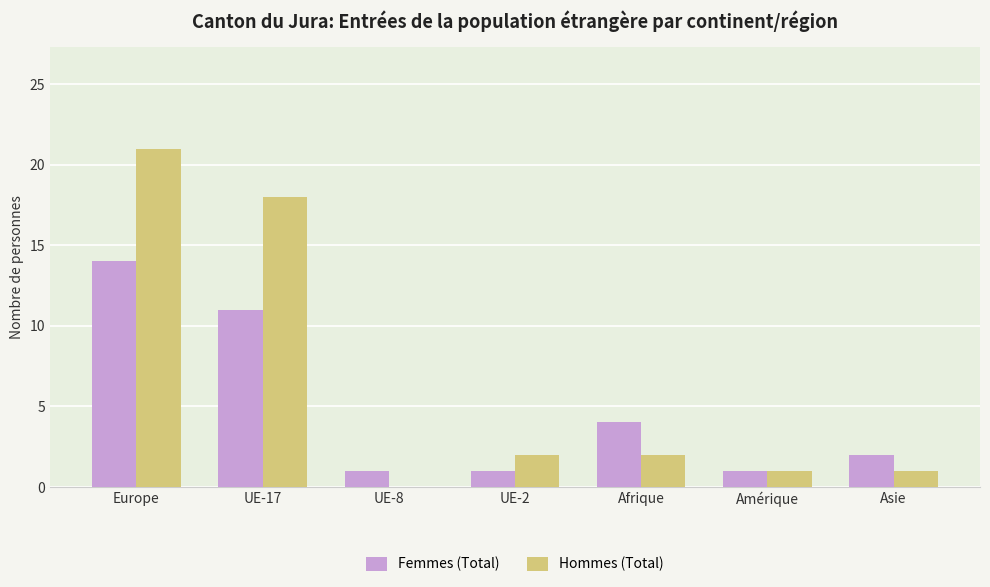

At which label is Femmes (Total) closest to 7?

Afrique